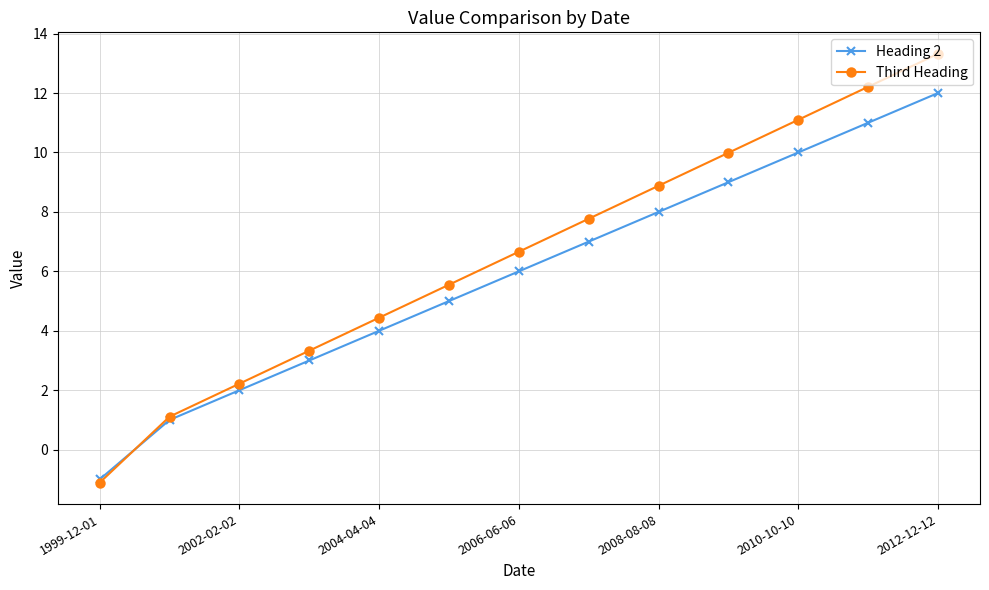

What is the greatest value displayed?

13.3